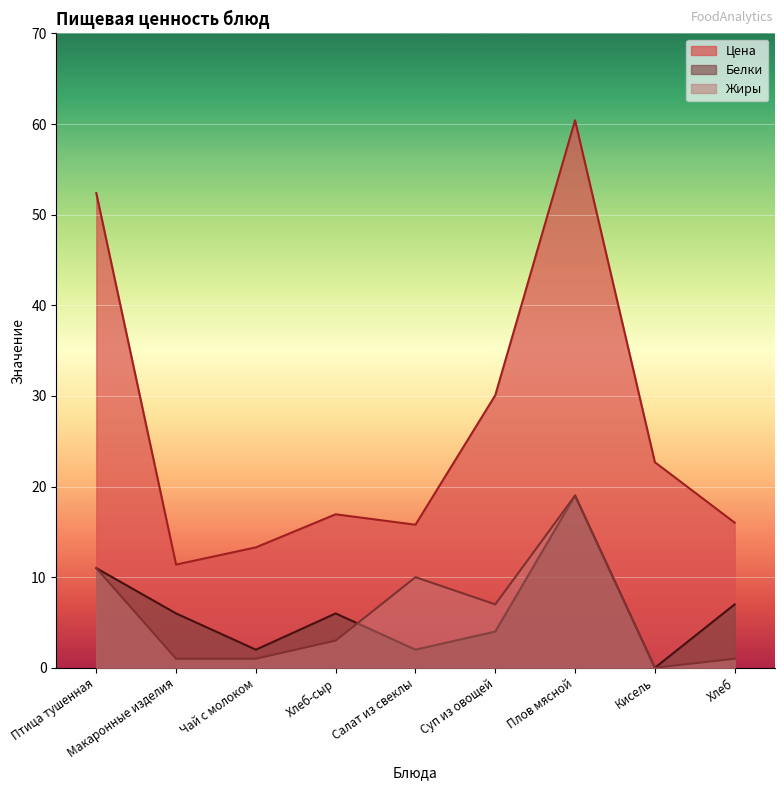

What are all the series names shown in the legend?

Цена, Белки, Жиры